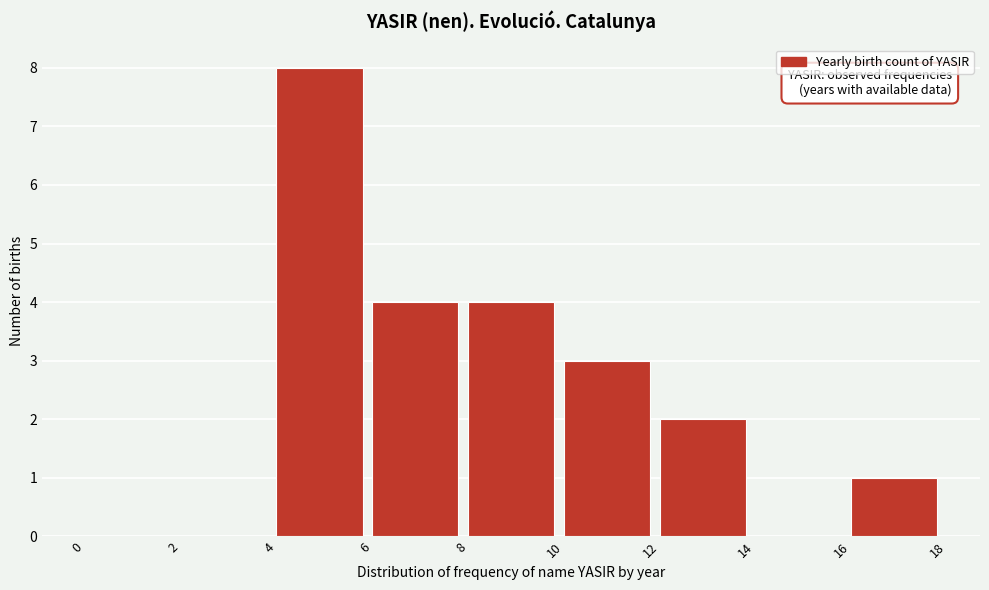

Over which range of the x-axis is the bar tallest?

4 to 6